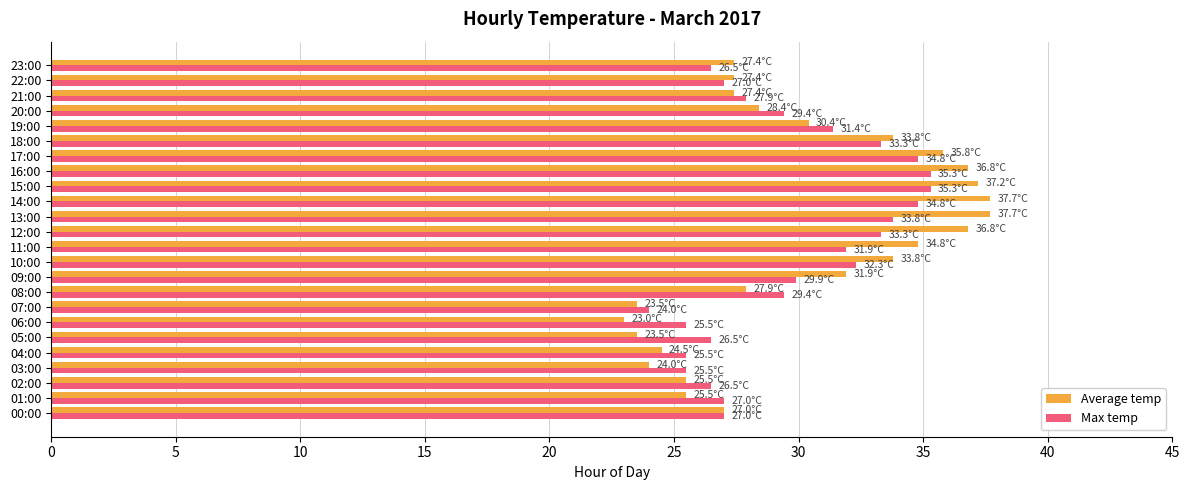

Rank the series by their maximum value, from lowest to highest.

Max temp, Average temp